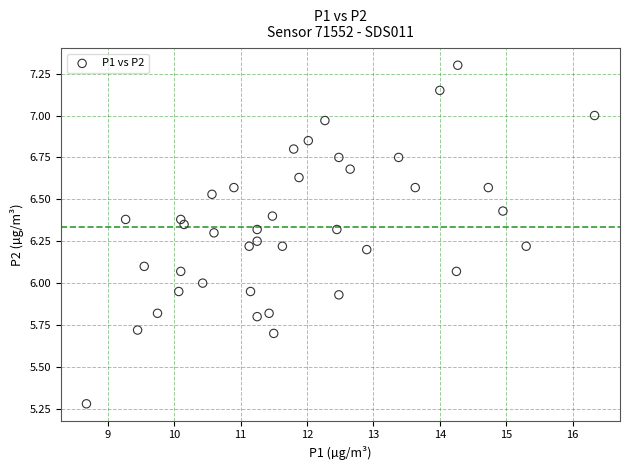

What is the range of X values (max minus min)?

7.6